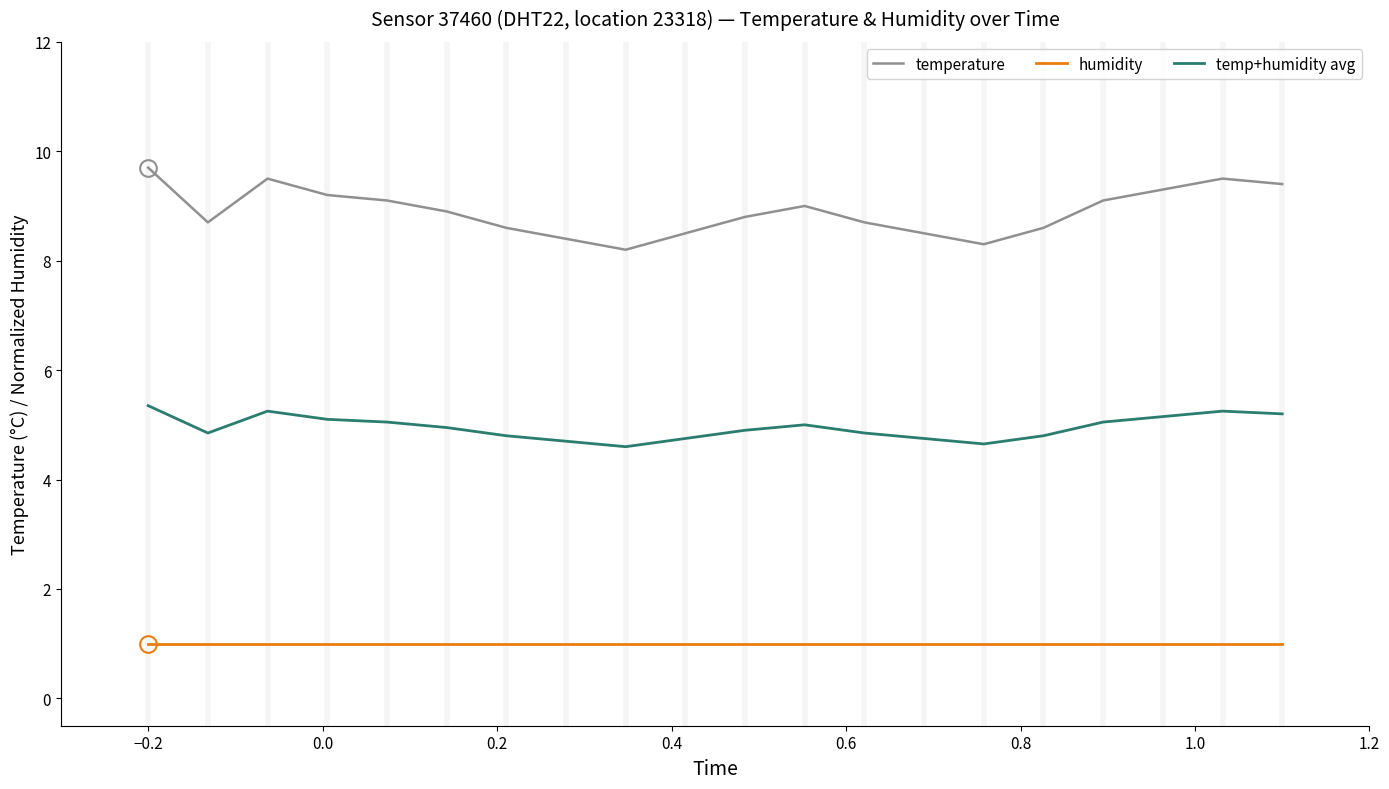

What are all the series names shown in the legend?

temperature, humidity, temp+humidity avg